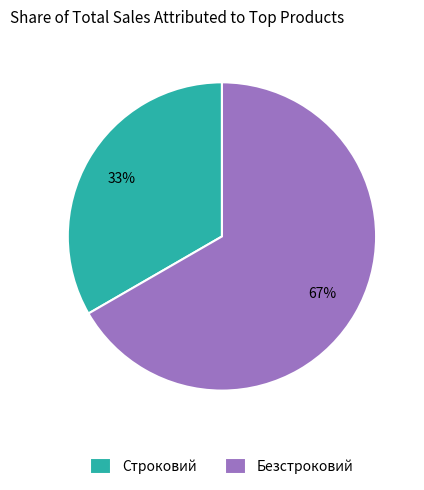

Which category has the smallest portion of the pie?

Строковий